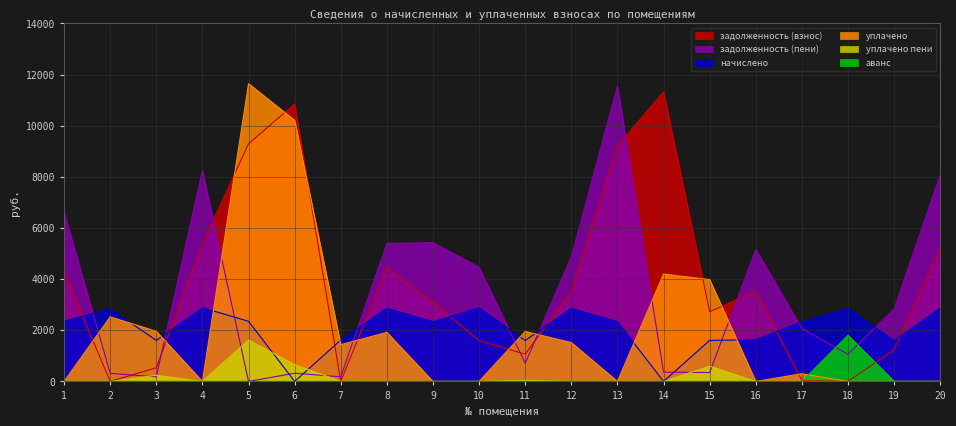

How many times do задолженность (взнос) and уплачено cross each other?

11